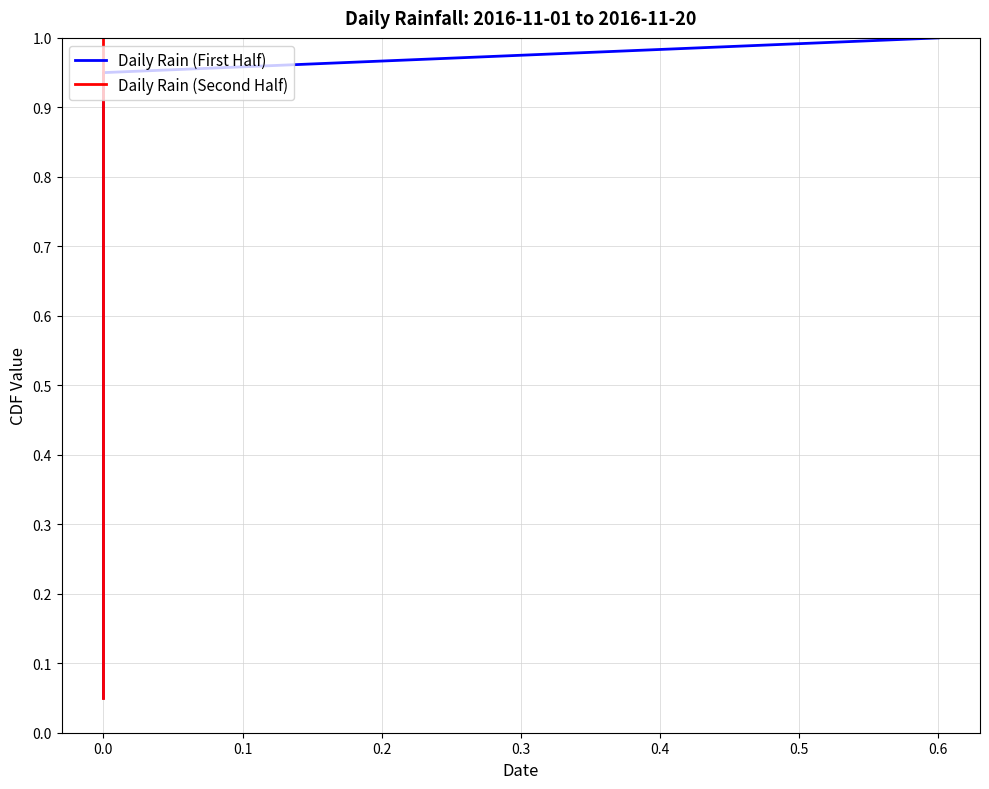

What is the difference between the second highest and minimum values in the Daily Rain (Second Half) series?

0.9